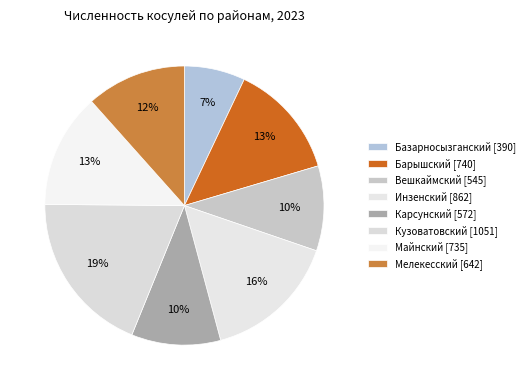

To the nearest percent, what is the difference between the Майнский and Кузоватовский slice percentages?

6%